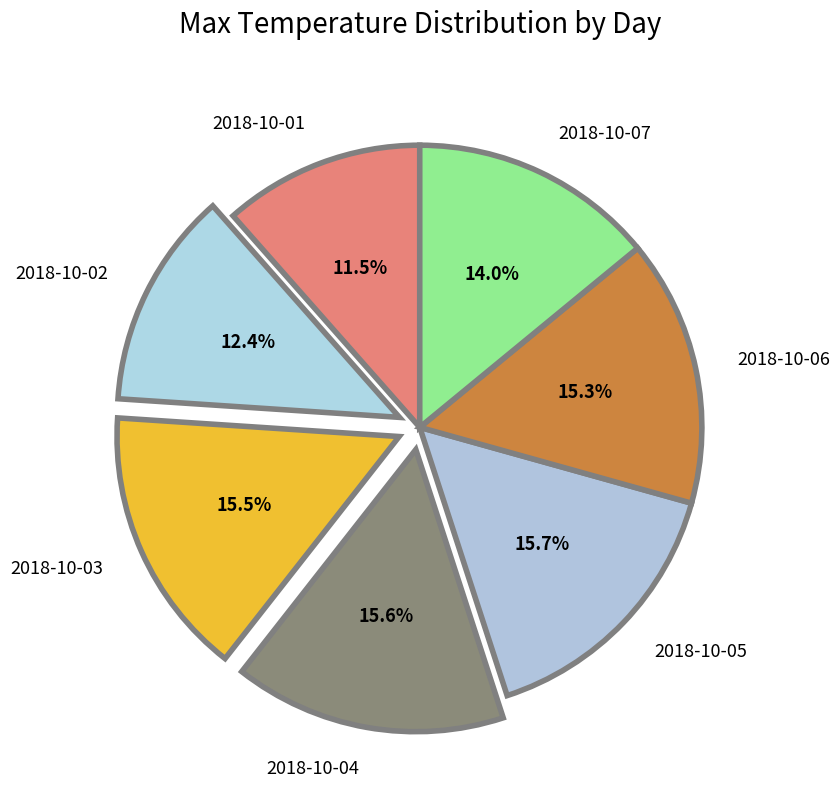

Is the sum of 2018-10-06 and 2018-10-05 greater than half?

No